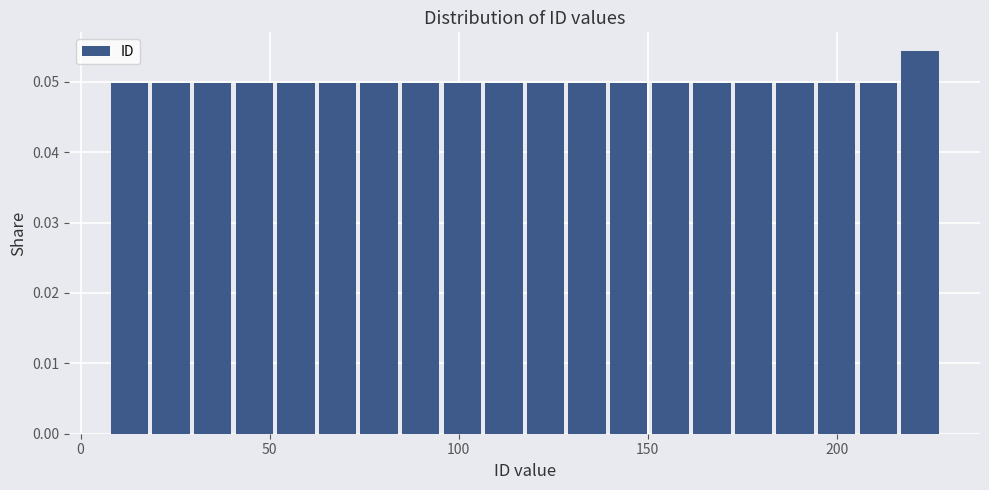

Around what value on the x-axis is the tallest bar? Give the approximate position of its centre, as read against the axis.

220